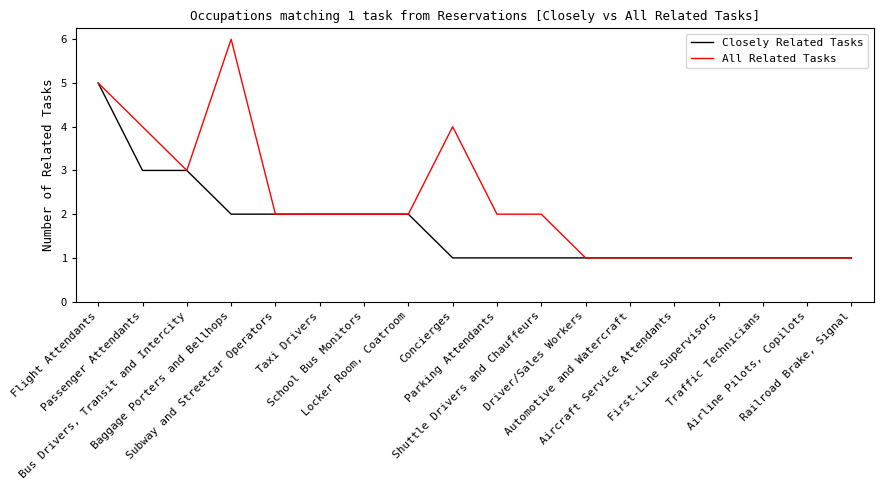

Which series has the widest spread of values?

All Related Tasks